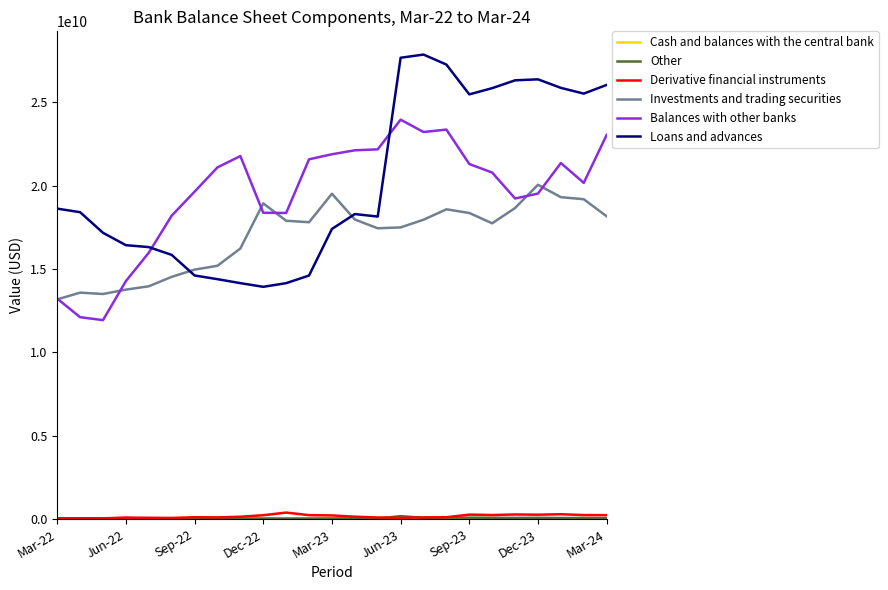

Which series has the largest range (max minus min)?

Loans and advances